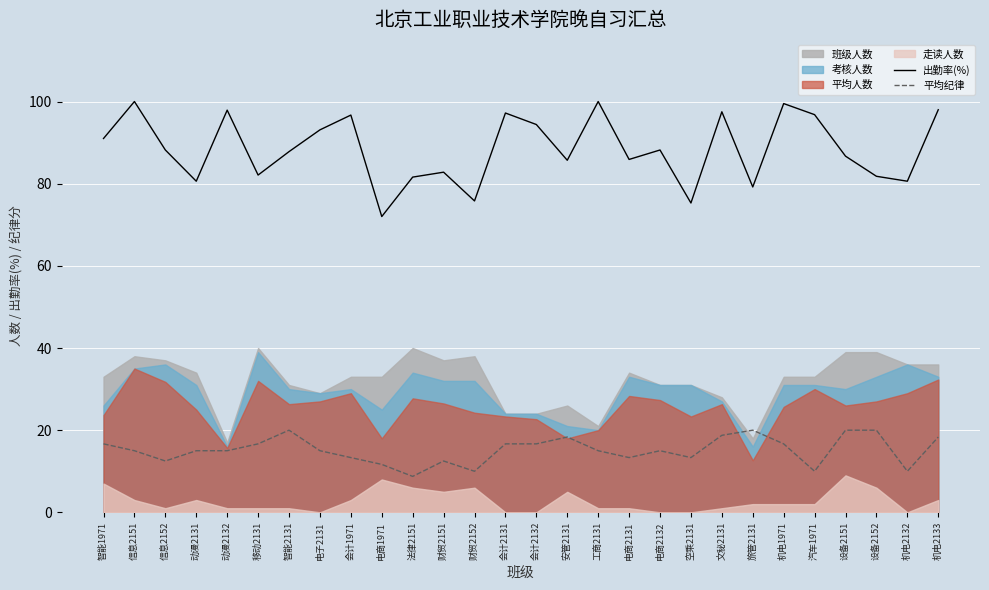

How many interior local valleys does the 平均纪律 series have?

7